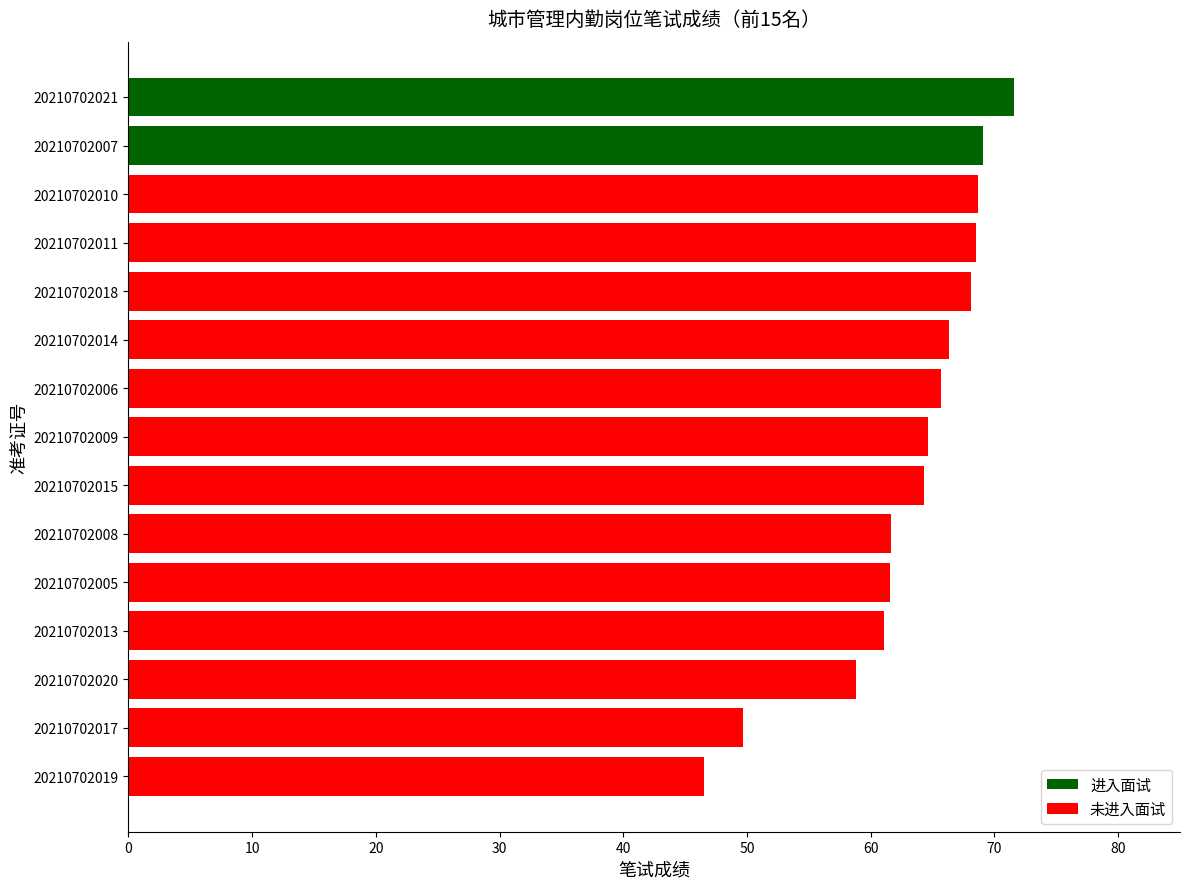

The chart shows a value of 111.7 at 20210702015. True or false?

False